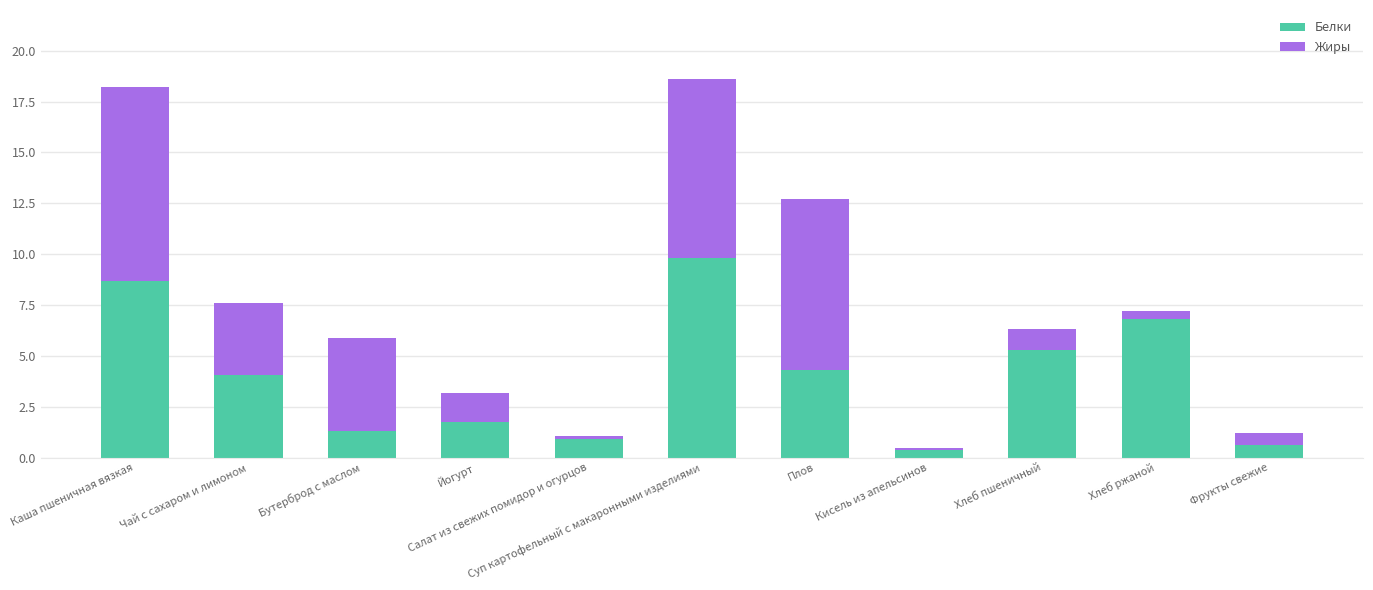

What is the sum of all Белки values?

43.9